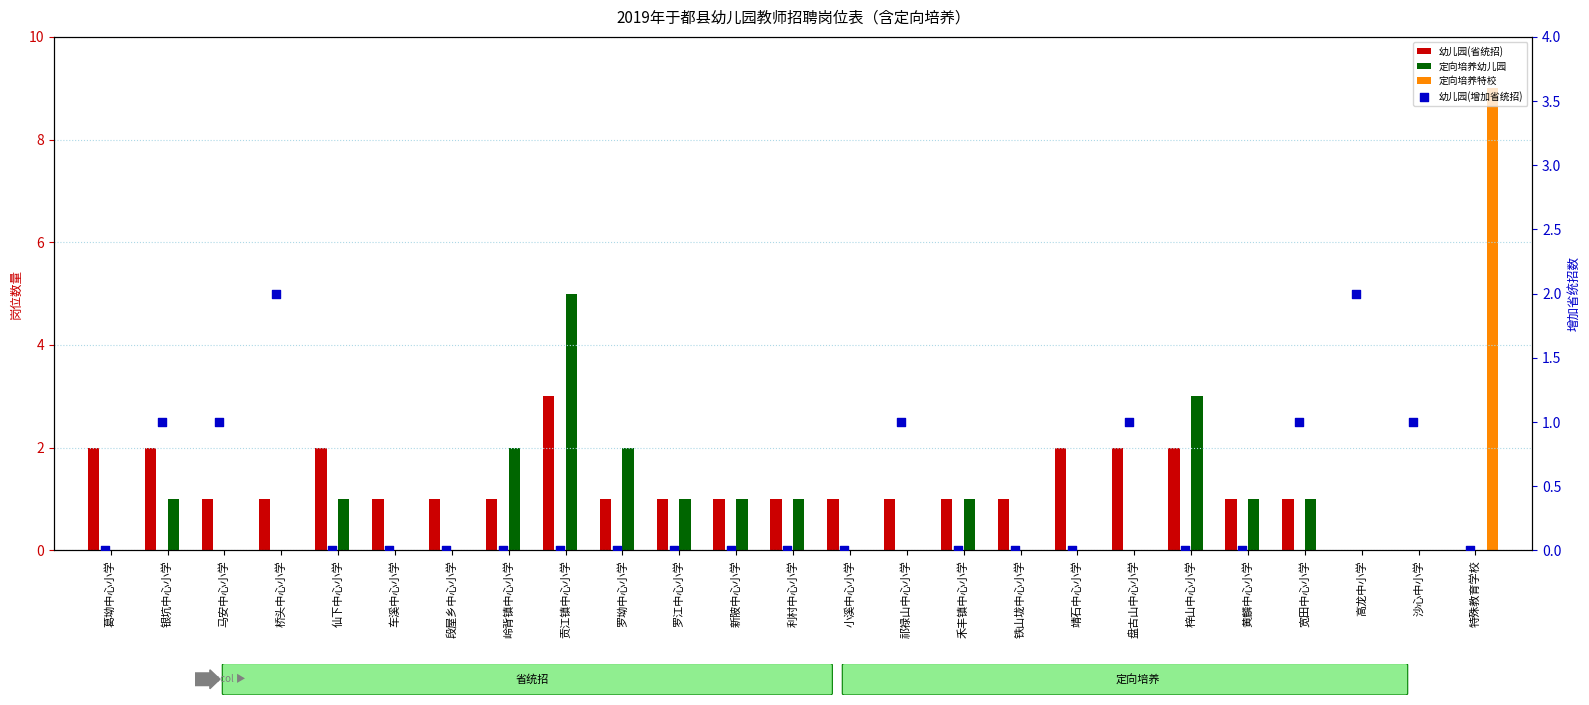

Which series has the largest Y range (max minus min)?

定向培养特校